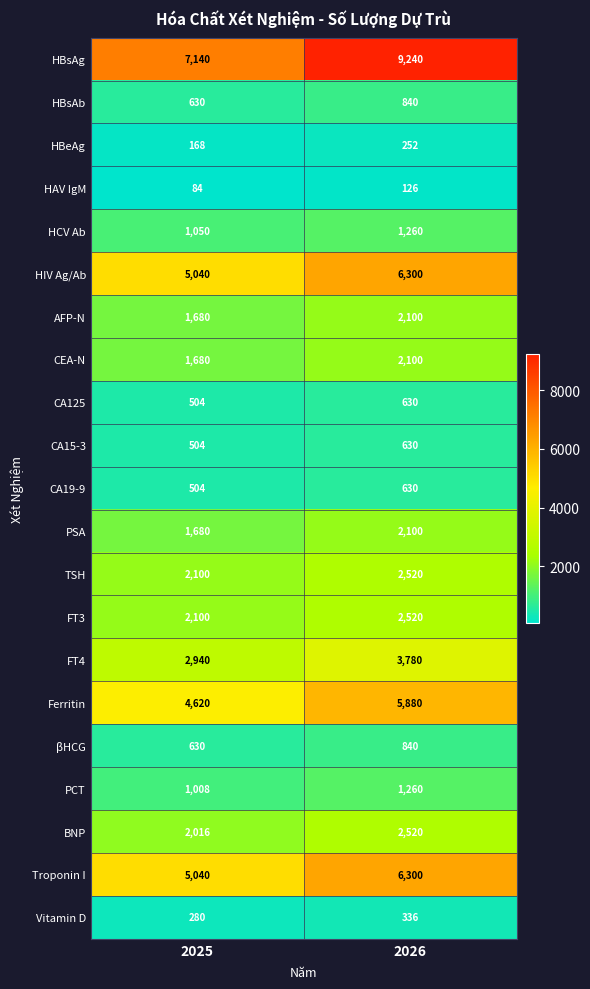

At which category does the chart reach its minimum across all series?

2025